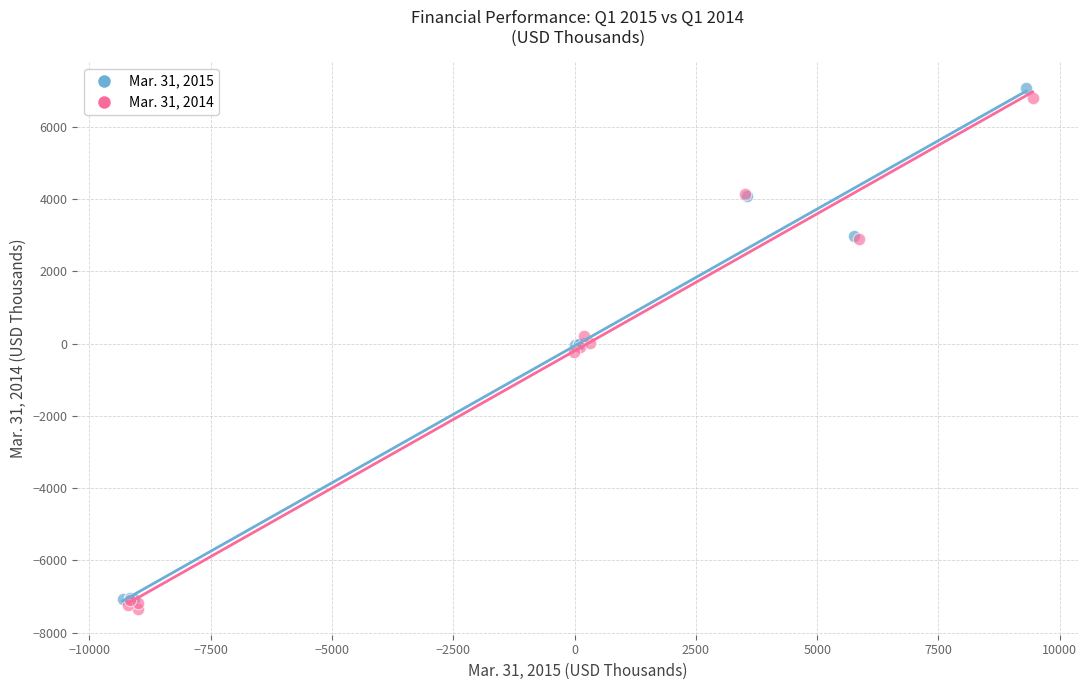

Which series has the largest Y range (max minus min)?

Mar. 31, 2015